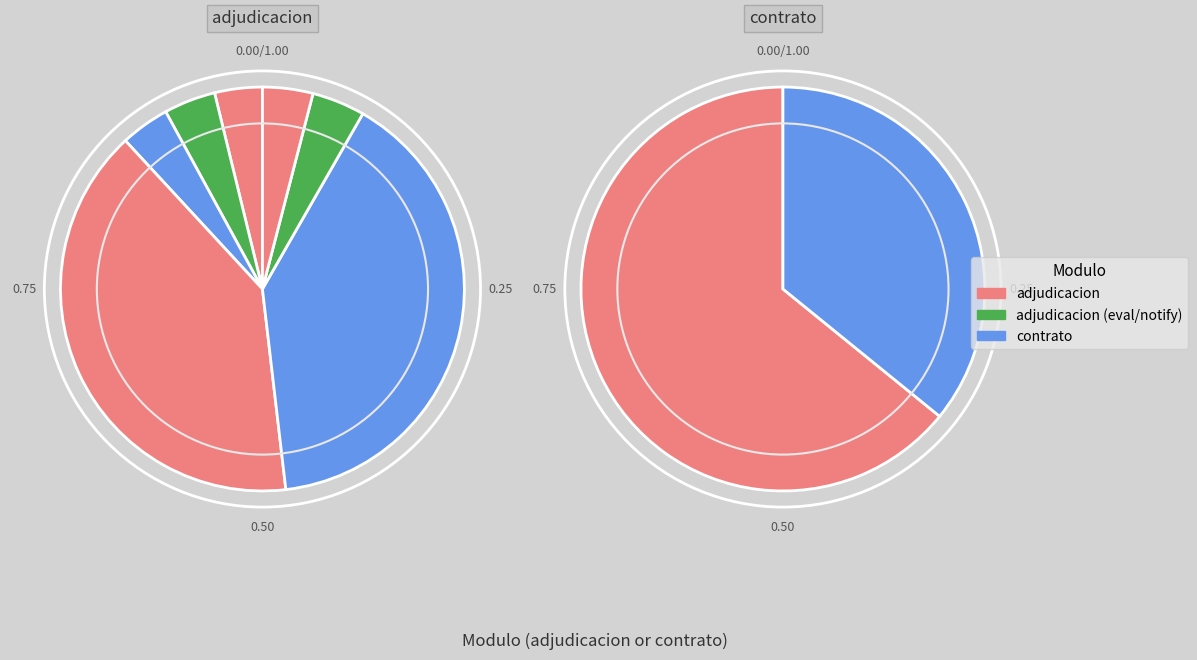

True or false: Informe de Evaluación accounts for 1% of the total.

False